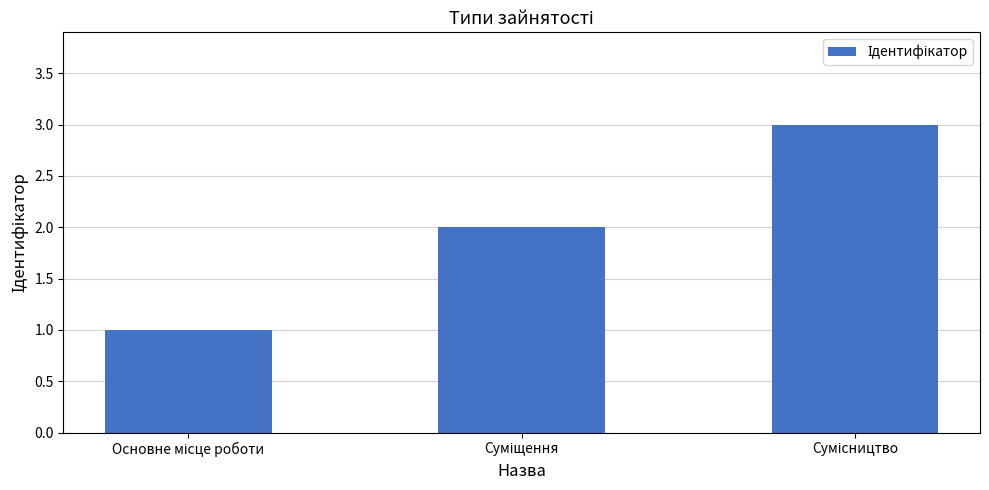

What is the greatest value displayed?

3